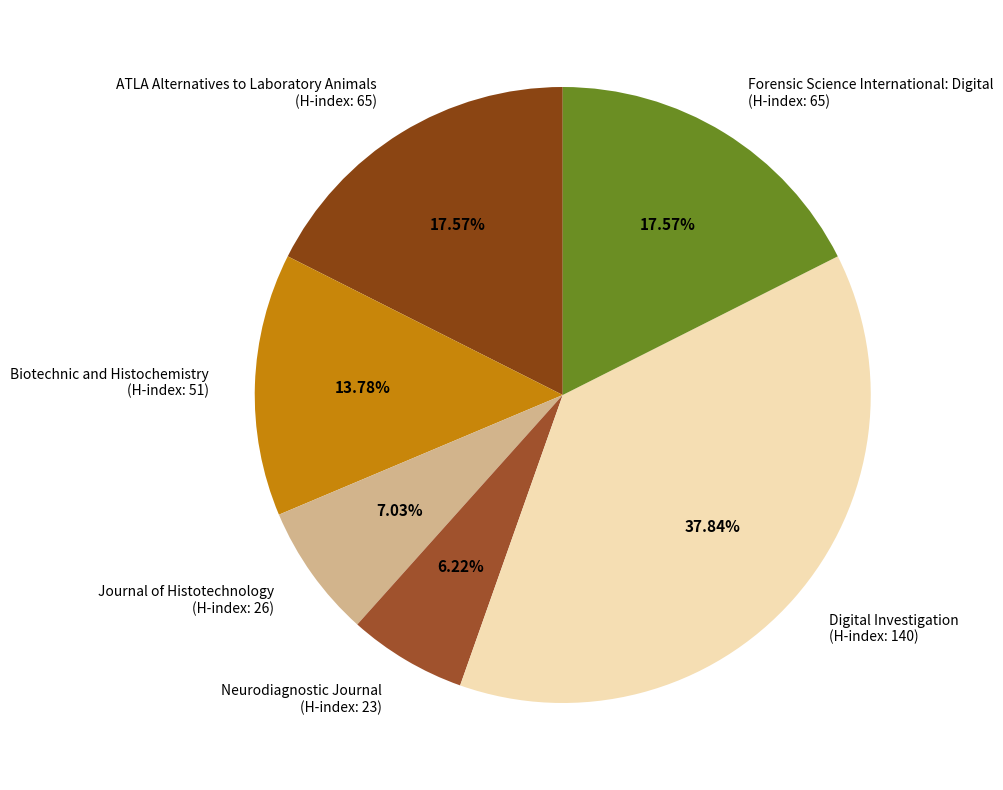

What is the ratio of the value at Neurodiagnostic Journal (H-index: 23) to the value at Forensic Science International: Digital (H-index: 65)?

0.4